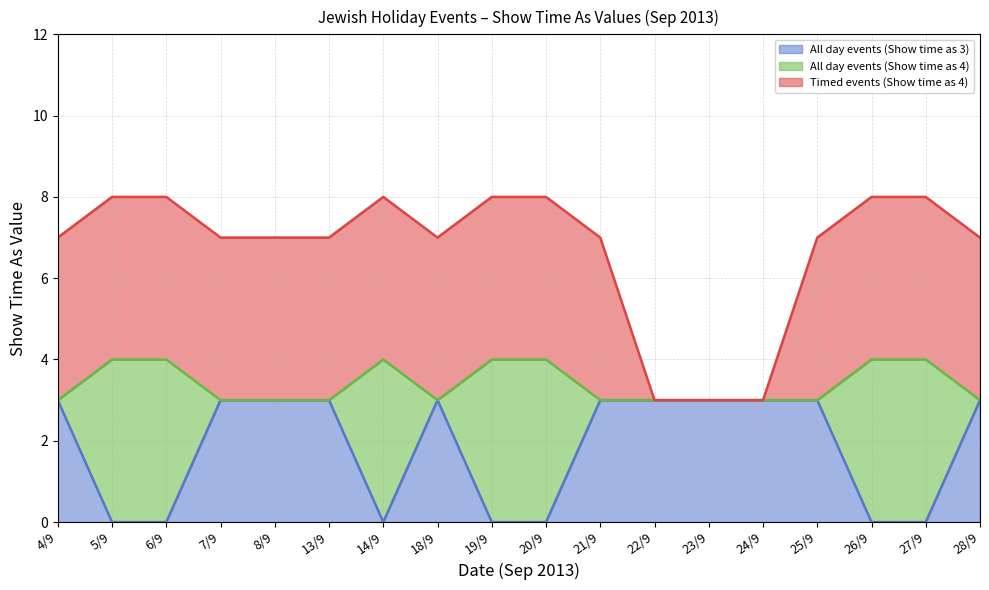

The value of All day events (Show time as 3) at 25/9 is 4. True or false?

False